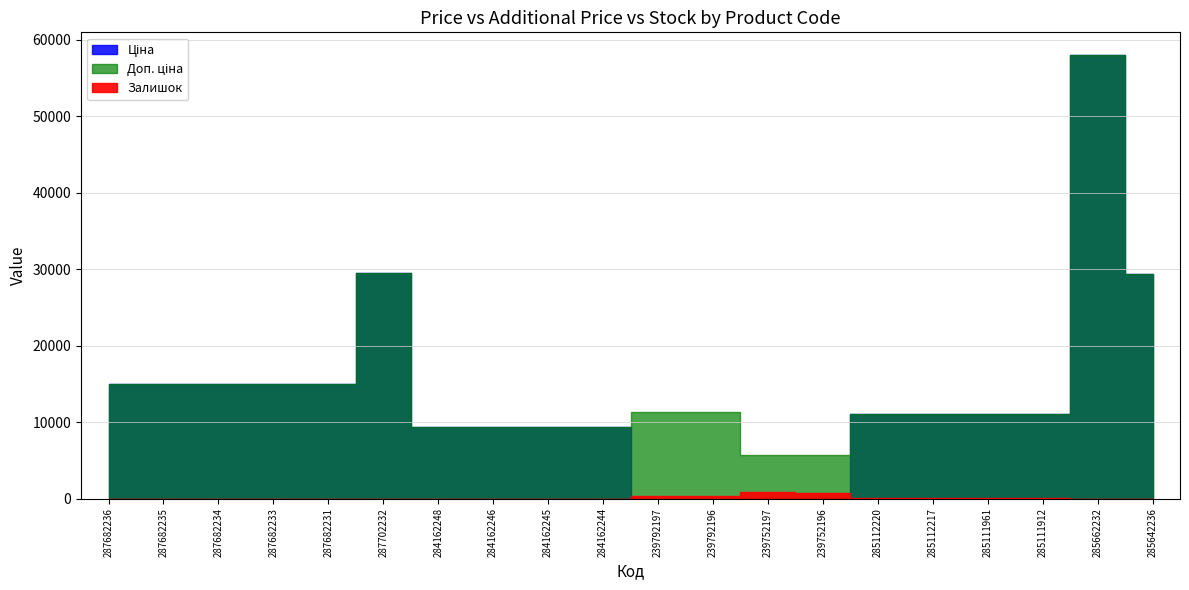

Does the chart display data point markers on the line(s)?

No